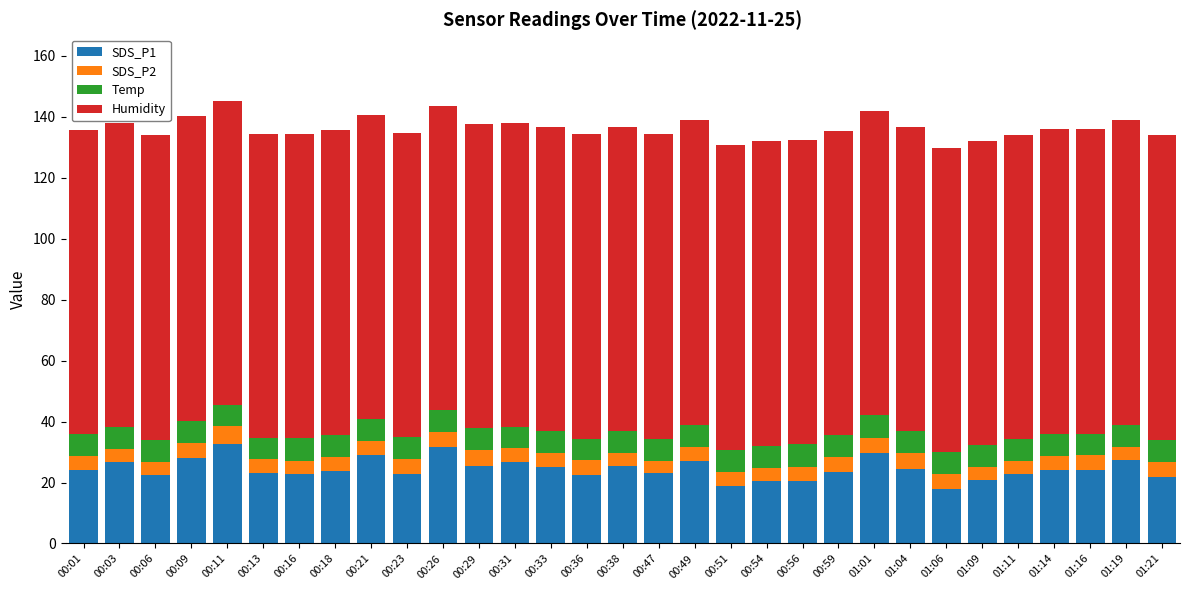

Is it true that SDS_P1 equals 18.8 at 00:51?

True